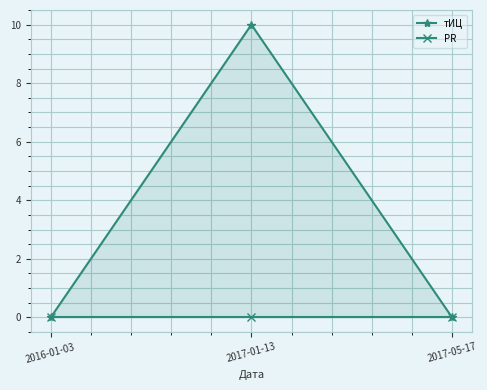

Reading right to left, what are all the values shown in this chart?

тИЦ: 0	10	0
PR: 0	0	0